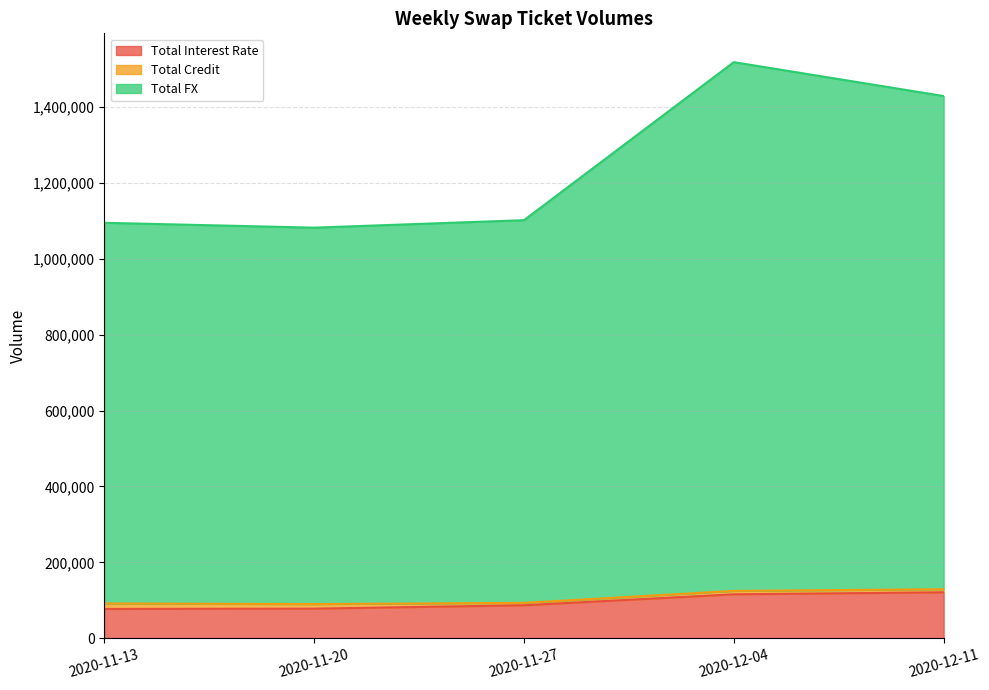

What is the sum of the Total Interest Rate values at 2020-11-20 and 2020-12-04?

193726